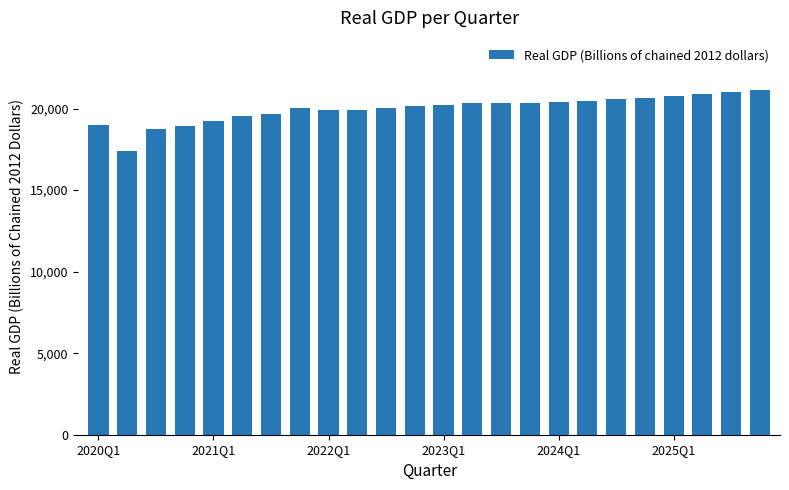

What is the average value?

19993.0